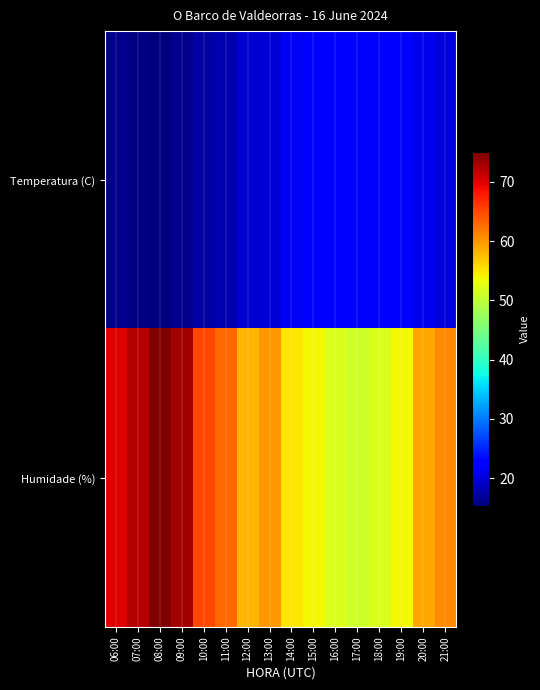

Reading right to left, what are all the values shown in this chart?

Temperatura (C): 21:00=20.3	20:00=21.0	19:00=22.2	18:00=22.4	17:00=22.4	16:00=22.3	15:00=22.2	14:00=21.5	13:00=19.9	12:00=19.5	11:00=17.9	10:00=17.3	09:00=16.0	08:00=15.3	07:00=15.6	06:00=16.1
Humidade (%): 21:00=61.0	20:00=59.0	19:00=54.0	18:00=52.0	17:00=51.0	16:00=52.0	15:00=54.0	14:00=55.0	13:00=60.0	12:00=58.0	11:00=63.0	10:00=65.0	09:00=73.0	08:00=75.0	07:00=72.0	06:00=70.0